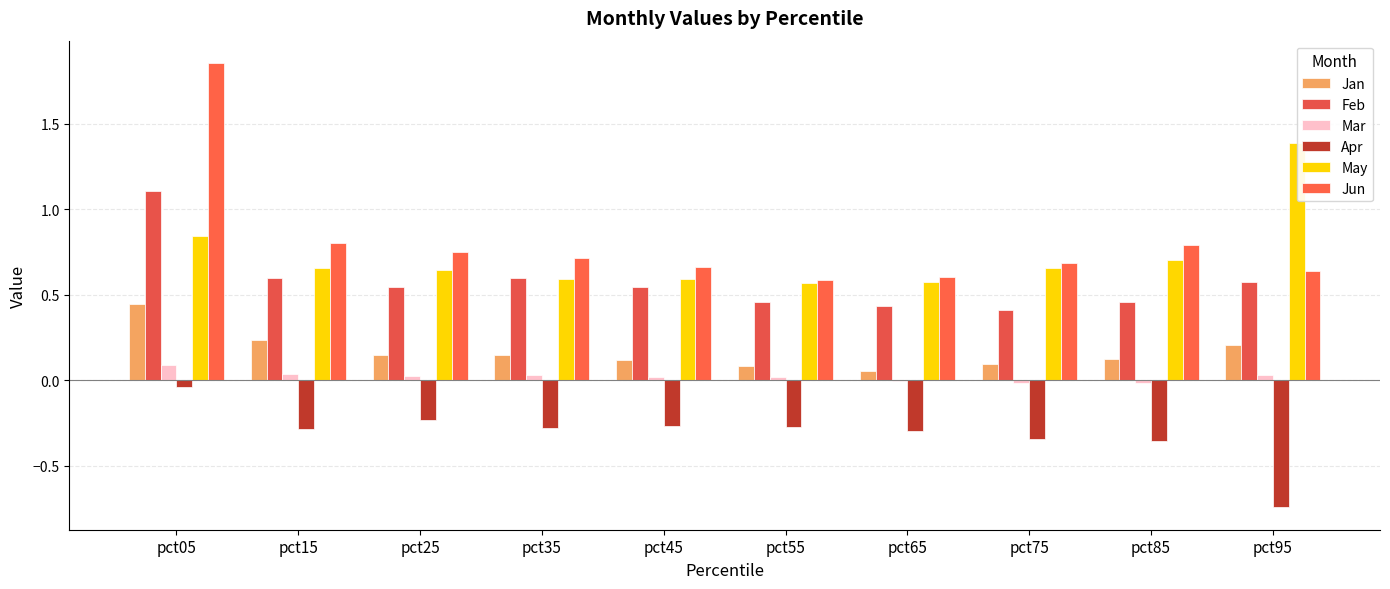

How many data points does each series have?

10